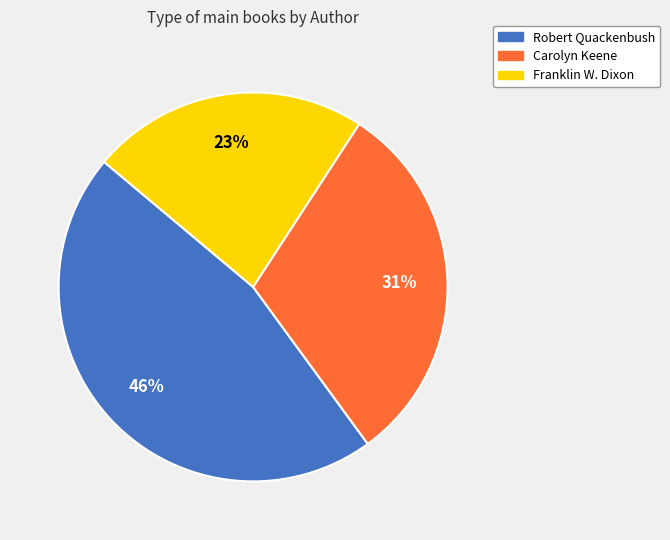

Is there any slice that represents more than half of the pie?

No